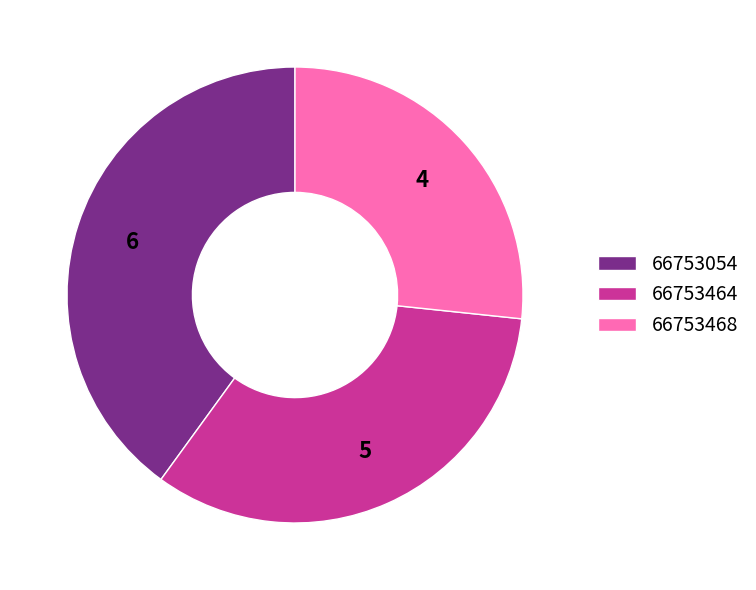

Which category has the smallest portion of the pie?

66753468